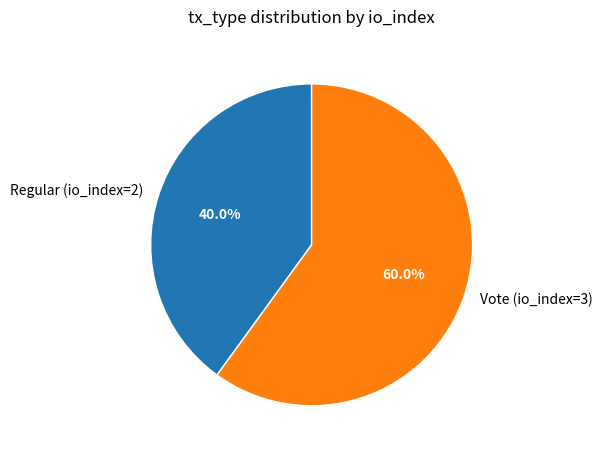

Which category has the smallest portion of the pie?

Regular (io_index=2)